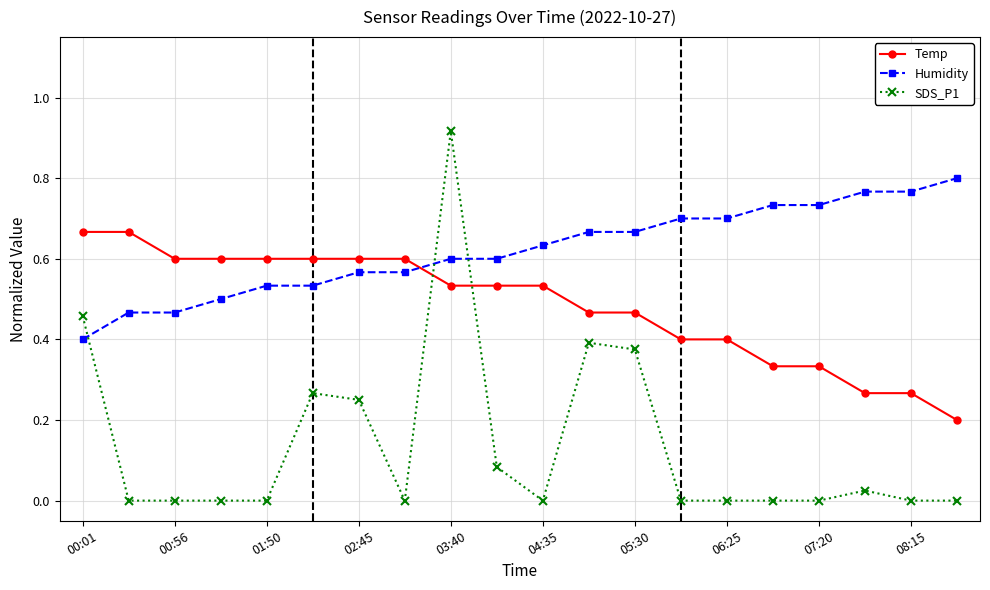

How many lines are shown in the chart?

3